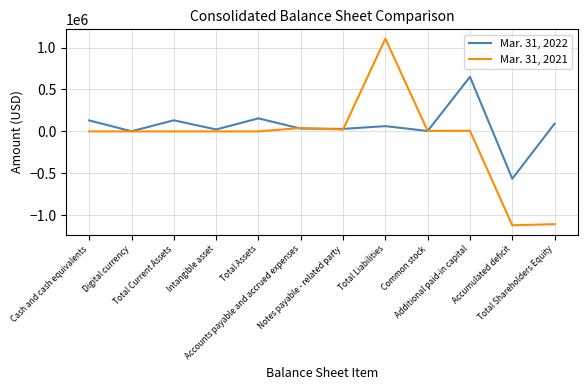

Rank the series by their average value, from highest to lowest.

Mar. 31, 2022, Mar. 31, 2021